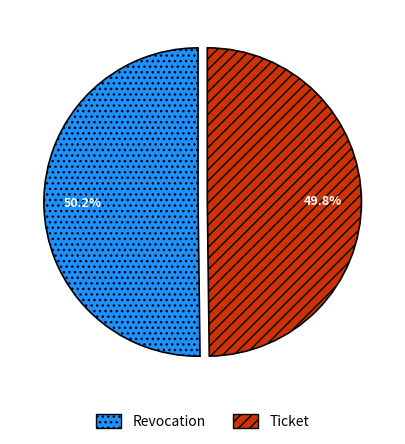

Do Revocation and Ticket together represent more than half of the pie?

Yes